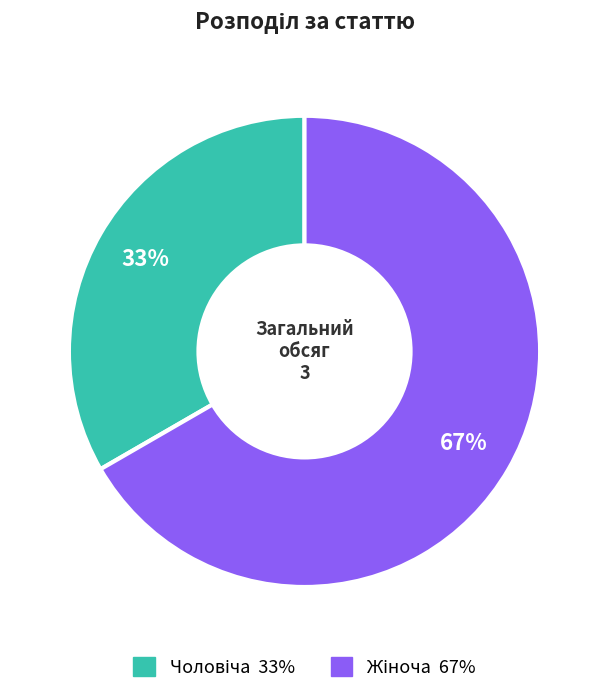

To the nearest percent, what is the average slice percentage?

50%